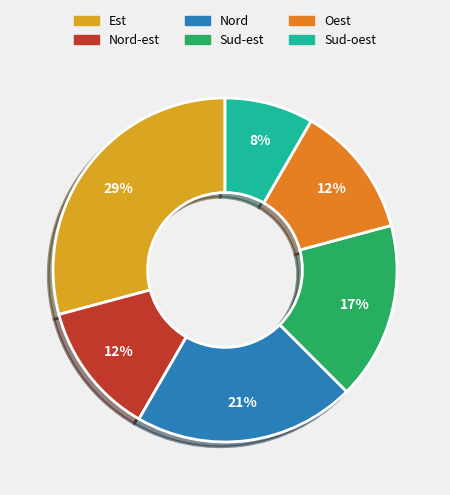

Is the sum of Sud-est and Est greater than half?

No